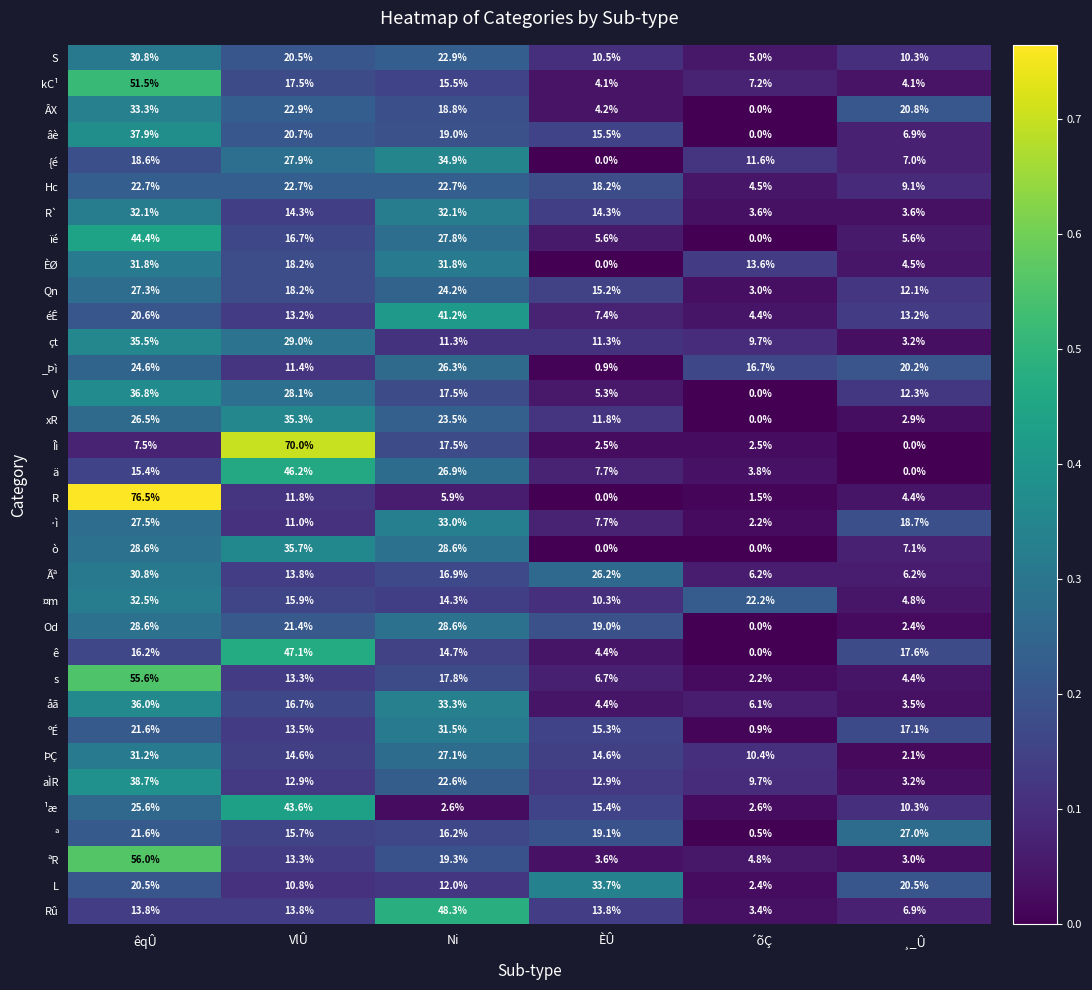

List the labels in order of ê value, smallest first.

´õÇ, ÈÛ, Ni, êqÛ, ¸_Û, VlÛ